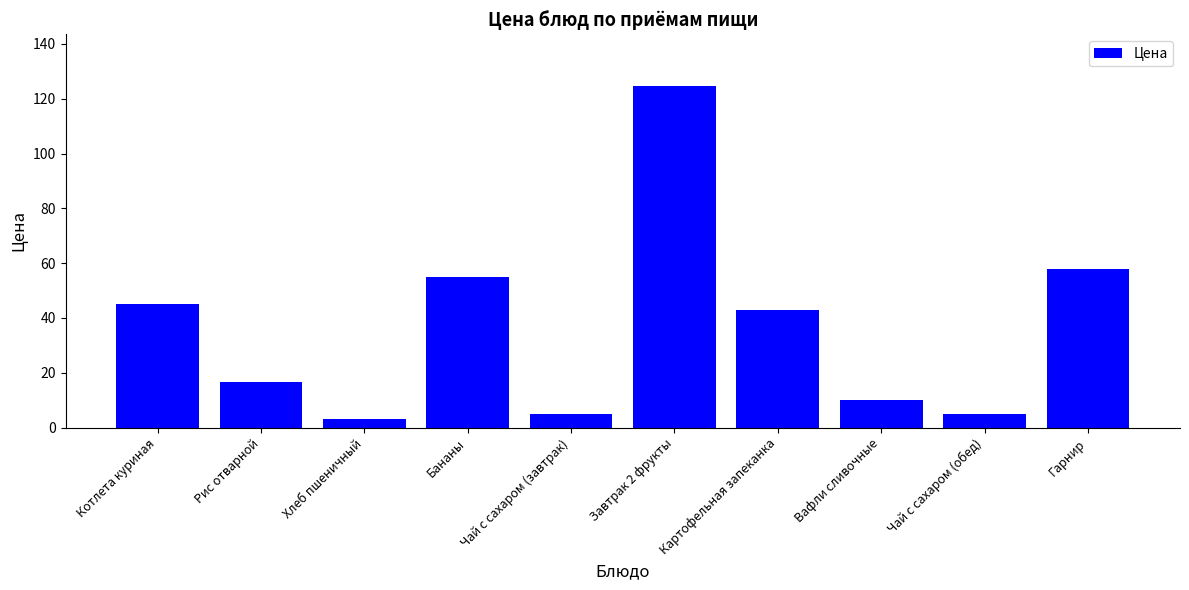

At which category does the chart reach its minimum across all series?

Хлеб пшеничный